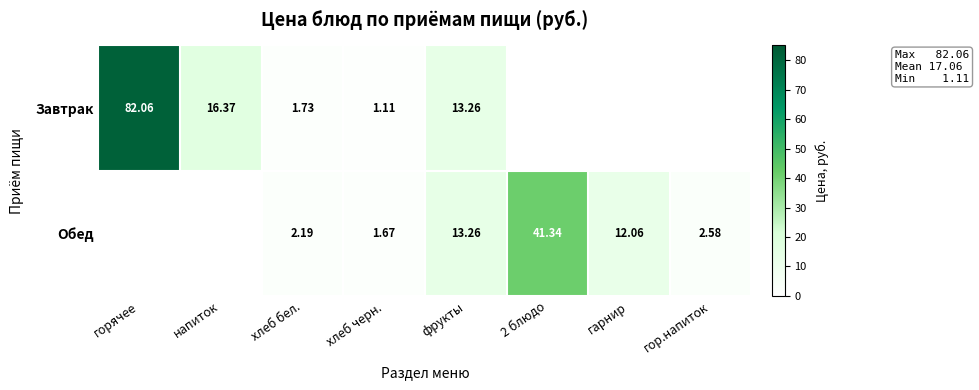

At which label is Завтрак closest to 41?

напиток